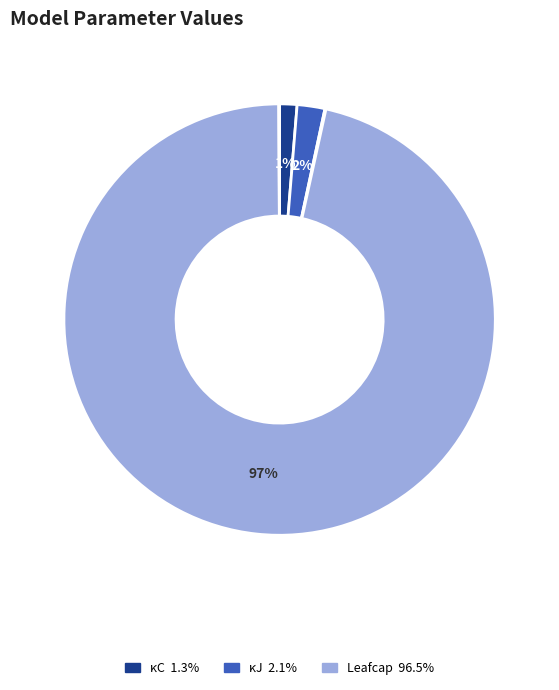

To the nearest percent, what is the average slice percentage?

10%